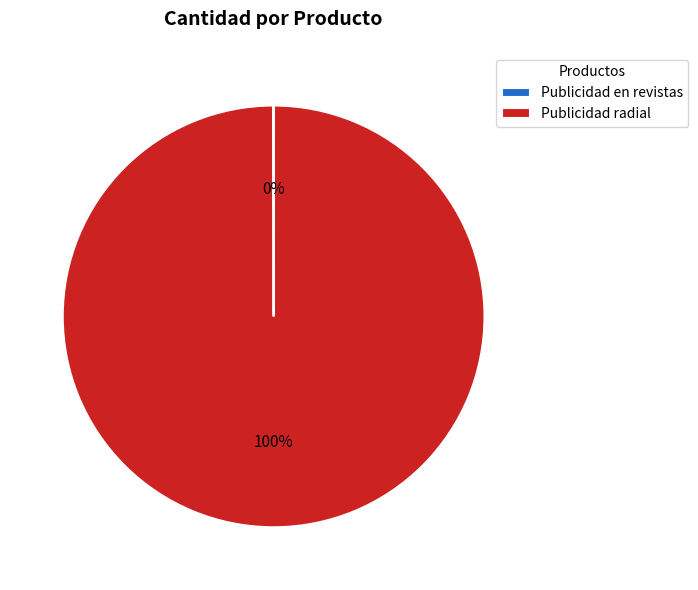

What percentage is the Publicidad radial slice, to the nearest percent?

100%